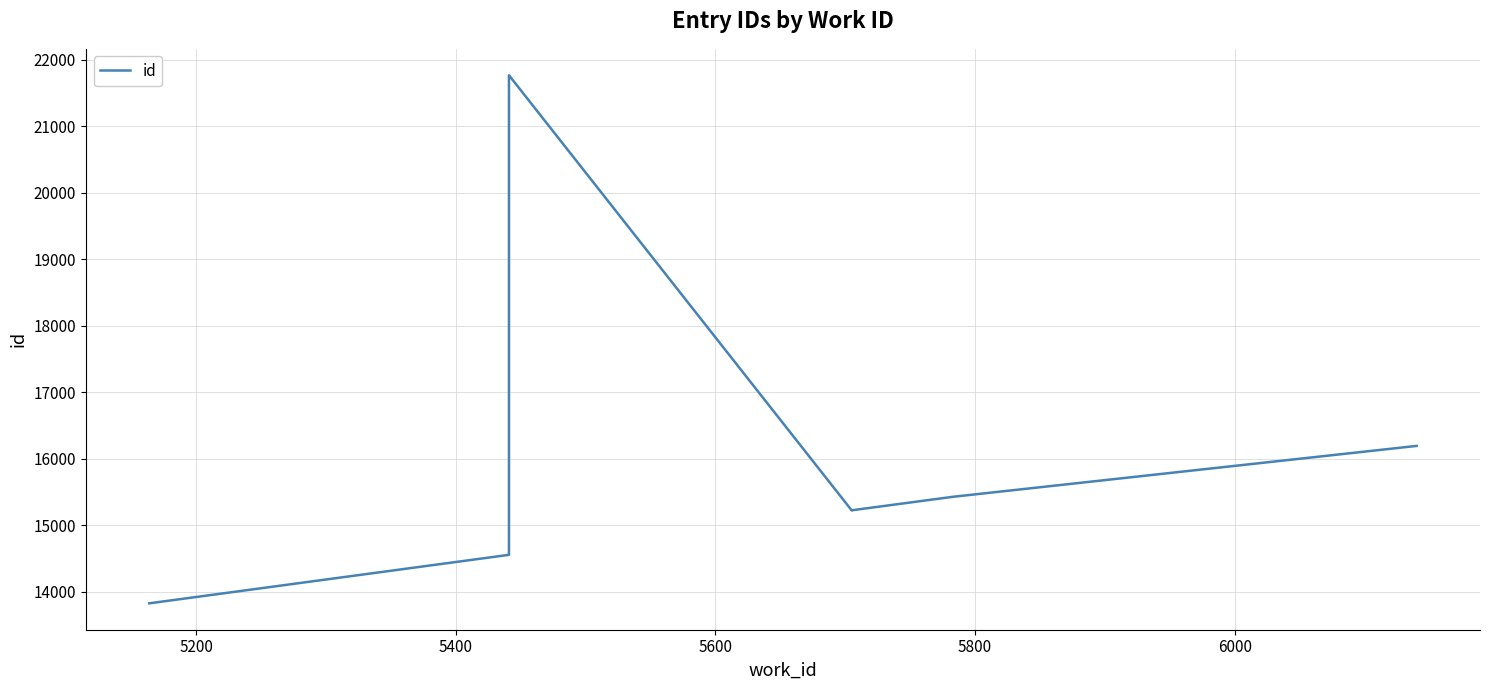

What is the smallest value displayed?

13827